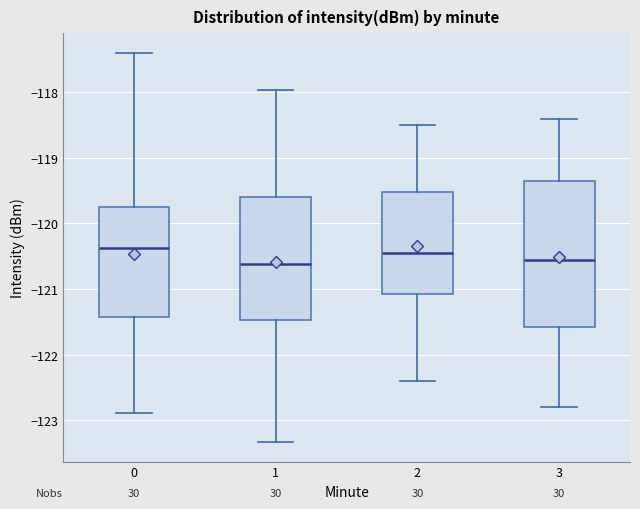

Where does the median line of the box at x = 1 sit on the y-axis? The values are not printed on the chart, so give them approximately, as read against the axis.

-120.6